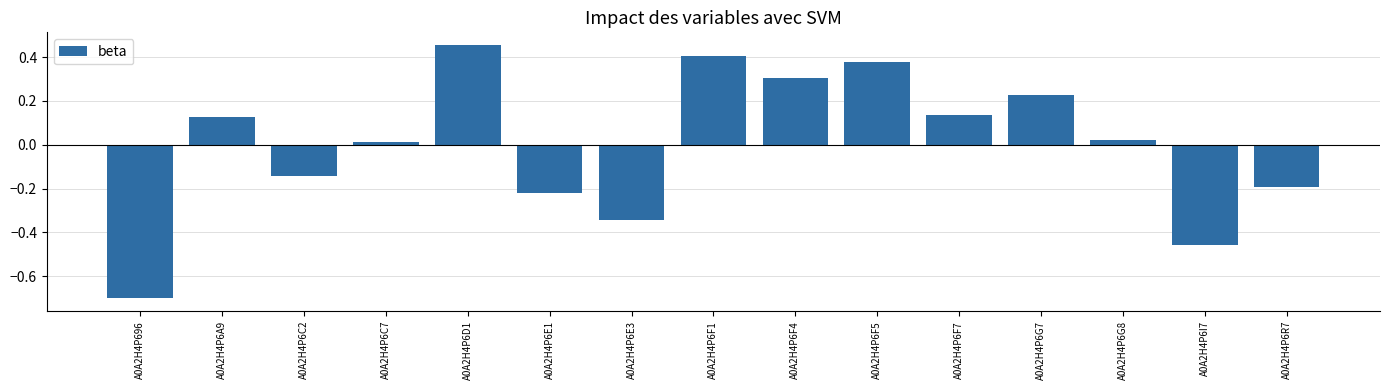

What is the difference between the maximum and minimum values?

1.2